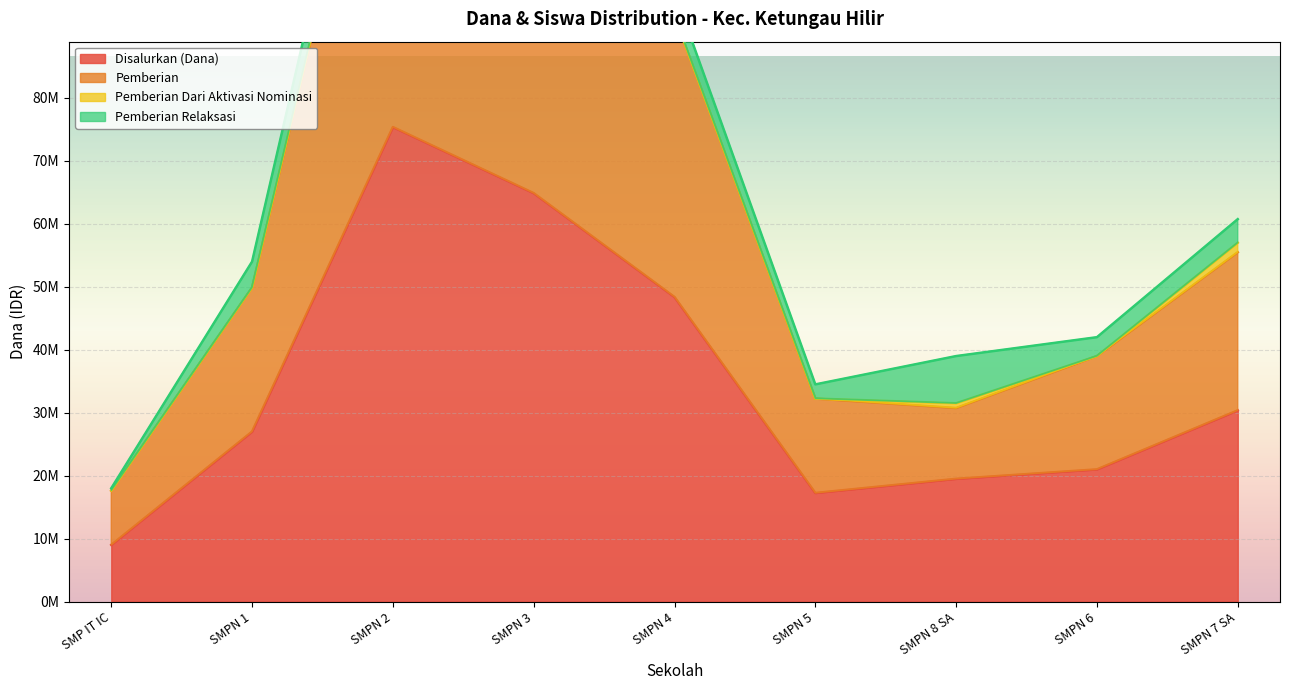

Where is Pemberian nearest to the value 80812500?

SMPN 4